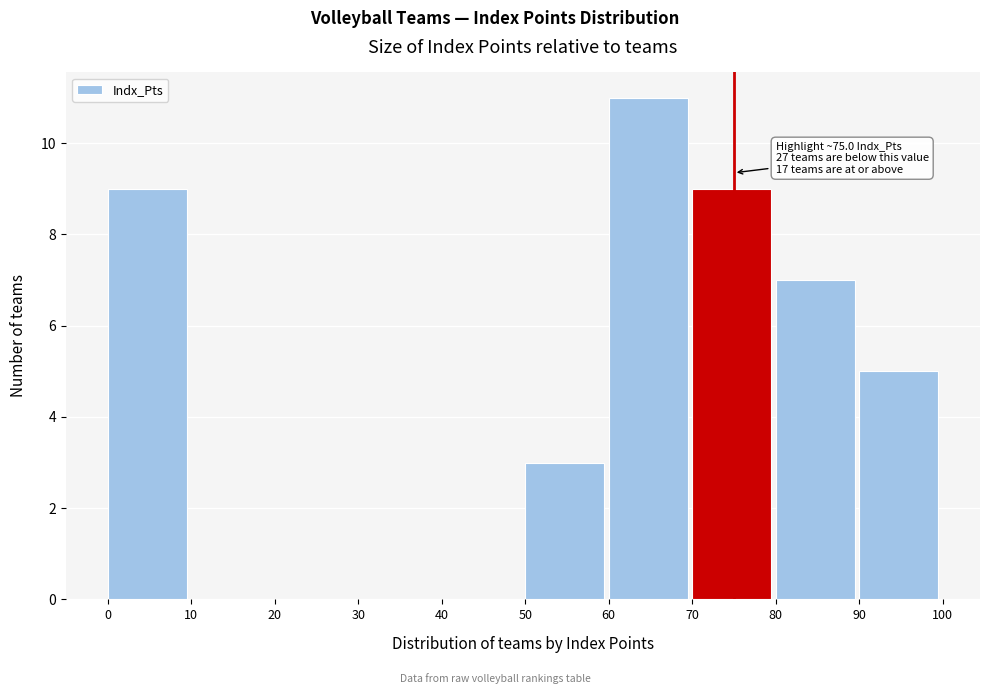

Over which range of the x-axis is the bar tallest?

60 to 70